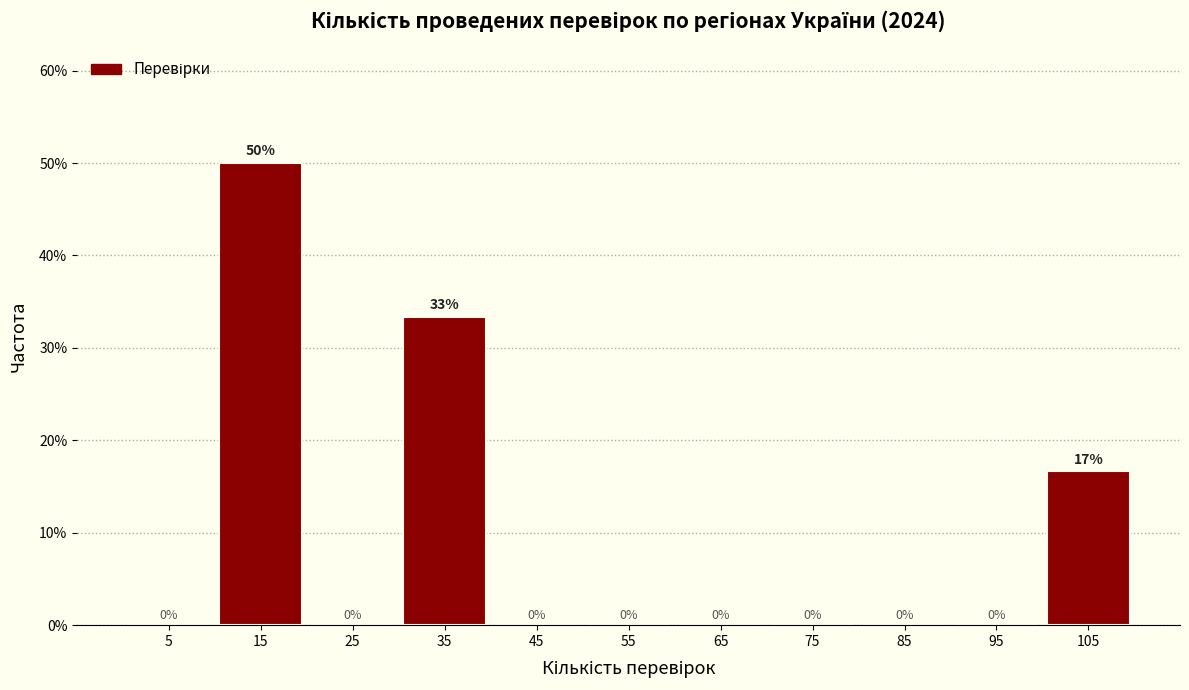

Which range on the x-axis has the tallest bar?

10 to 20